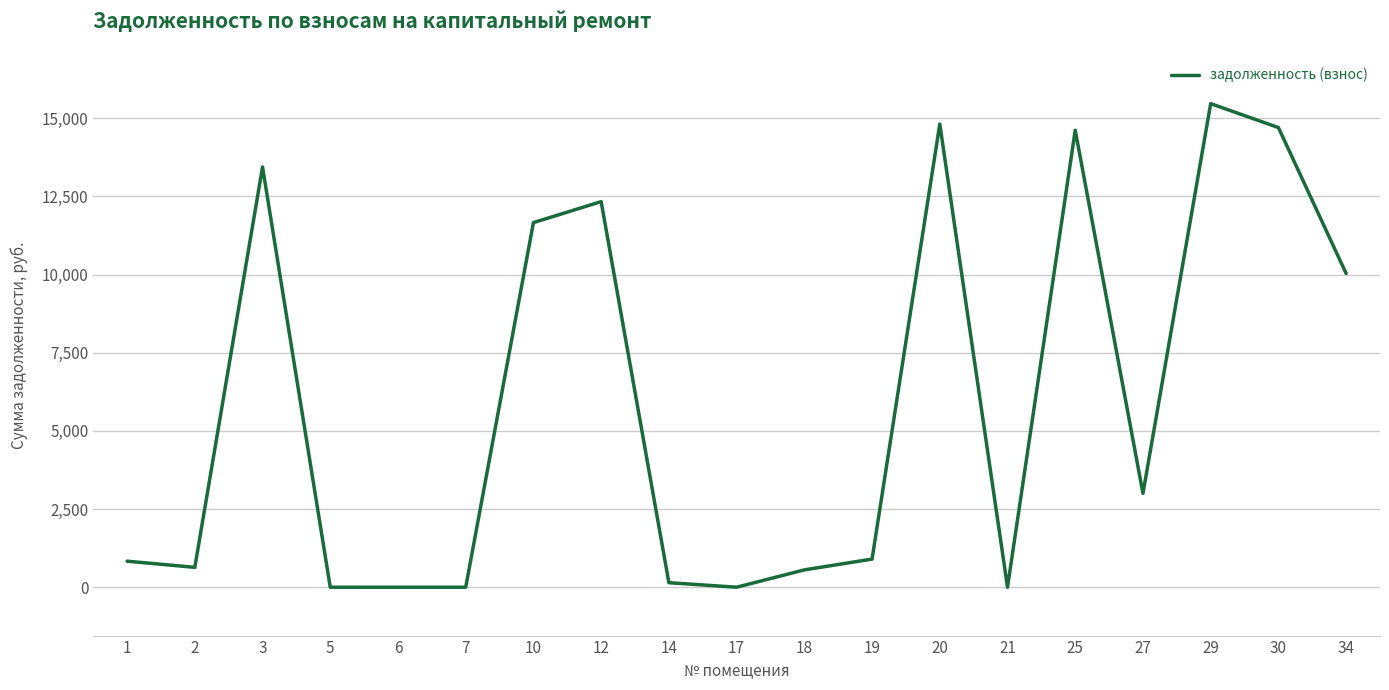

Does the chart have visible grid lines?

Yes